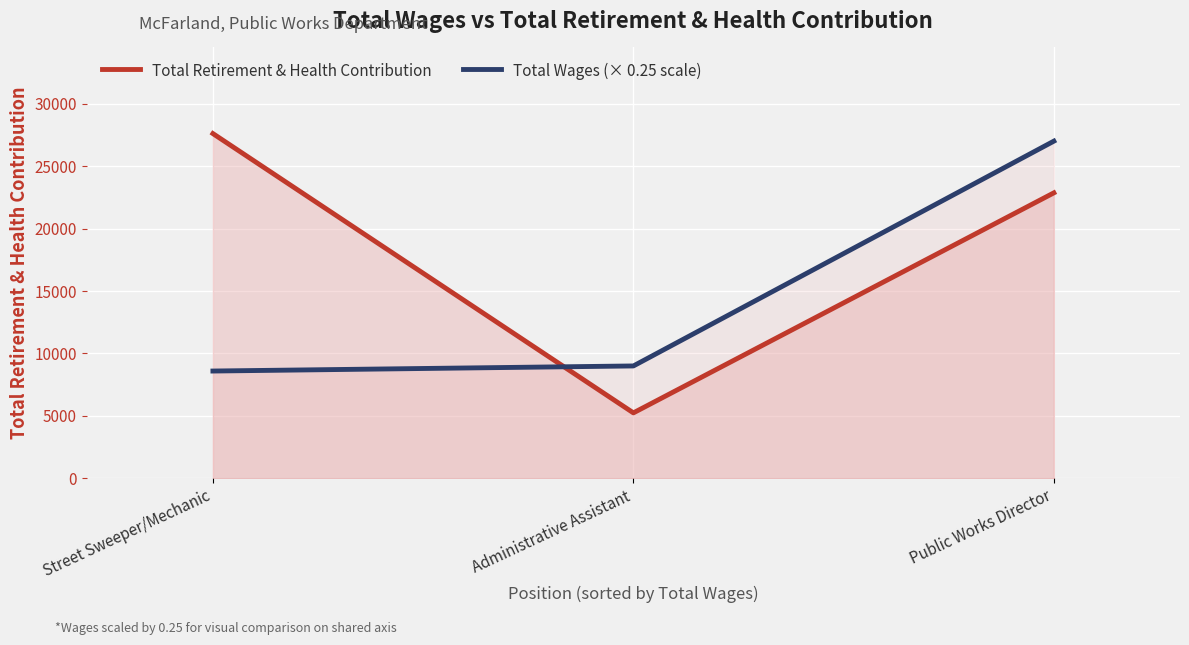

How many Total Retirement & Health Contribution values are between 5236 and 27627?

3